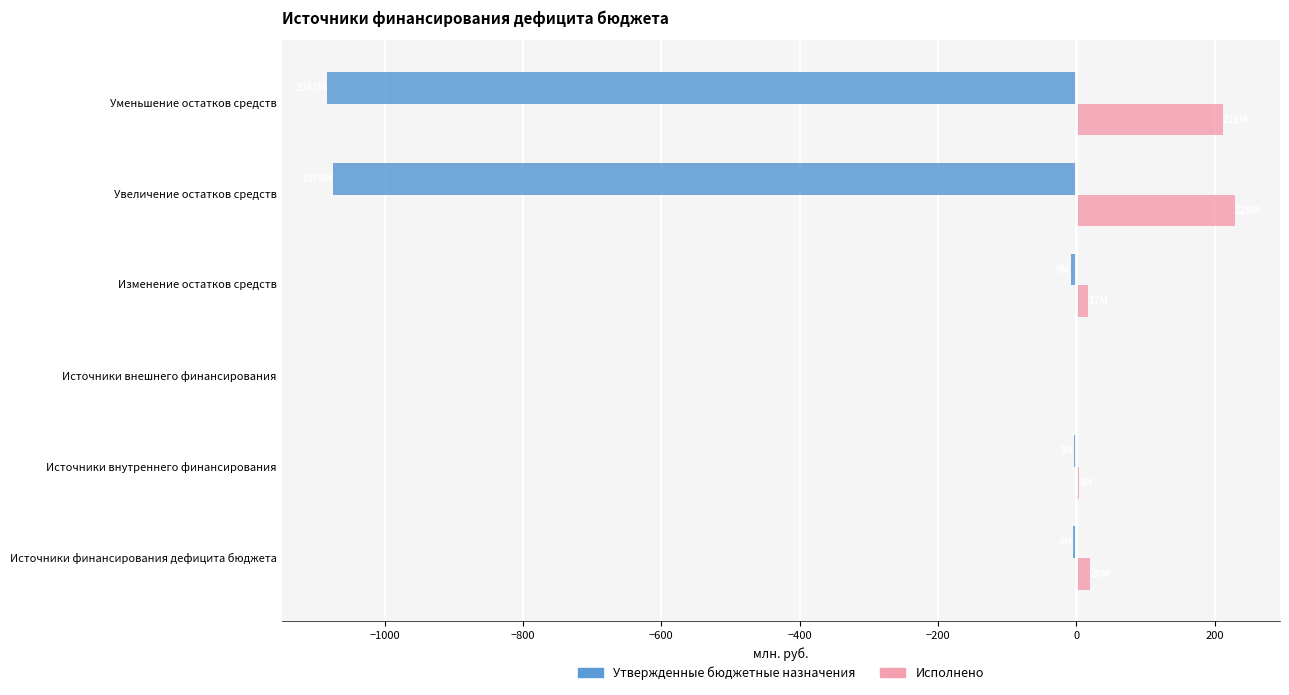

True or false: Исполнено has a value of 53.5 at Уменьшение остатков средств.

False